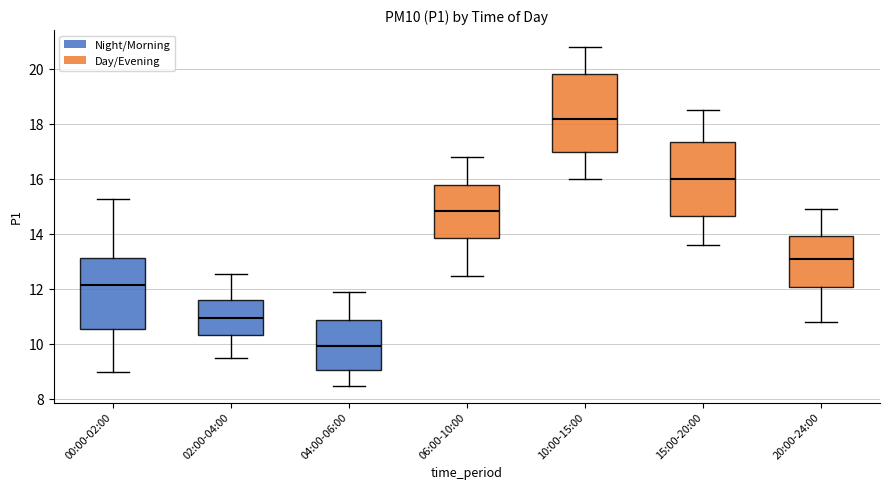

Reading left to right, read every box against the y-axis: the position of its median line, the range the box covers, and the ends of its whiskers. The values are not printed on the chart, so give them approximately, as read against the axis.

00:00-02:00: median 12.2, box 10.6 to 13.2, whiskers 9.0 to 15.2
02:00-04:00: median 11.0, box 10.4 to 11.6, whiskers 9.6 to 12.6
04:00-06:00: median 10.0, box 9.0 to 11.0, whiskers 8.6 to 12.0
06:00-10:00: median 14.8, box 13.8 to 15.8, whiskers 12.6 to 16.8
10:00-15:00: median 18.2, box 17.0 to 19.8, whiskers 16.0 to 20.8
15:00-20:00: median 16.0, box 14.6 to 17.4, whiskers 13.6 to 18.6
20:00-24:00: median 13.2, box 12.0 to 14.0, whiskers 10.8 to 15.0